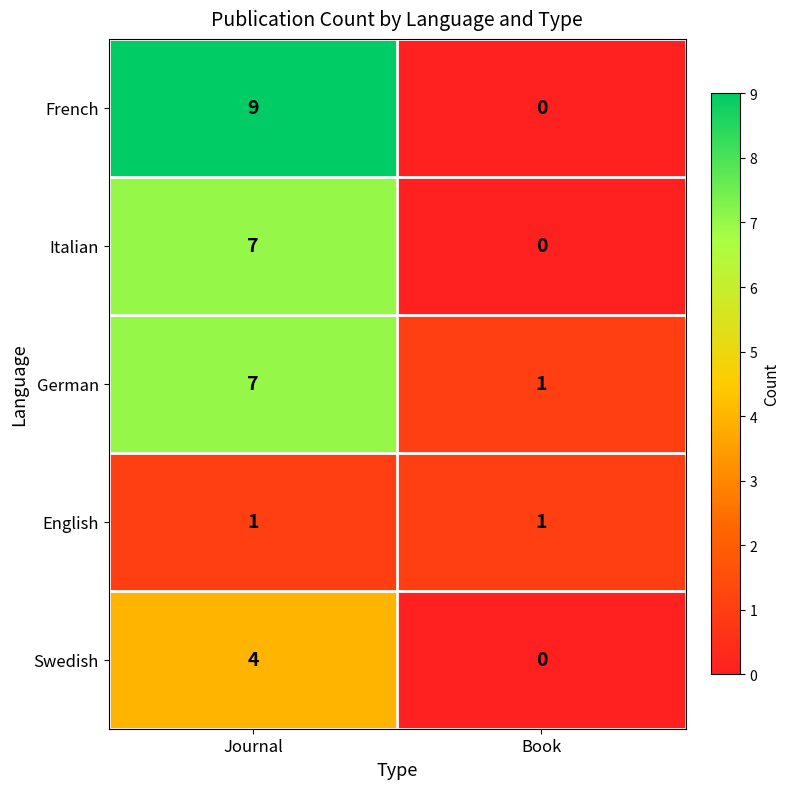

Reading left to right, transcribe all the data shown in this chart.

French: Journal=9	Book=0
Italian: Journal=7	Book=0
German: Journal=7	Book=1
English: Journal=1	Book=1
Swedish: Journal=4	Book=0